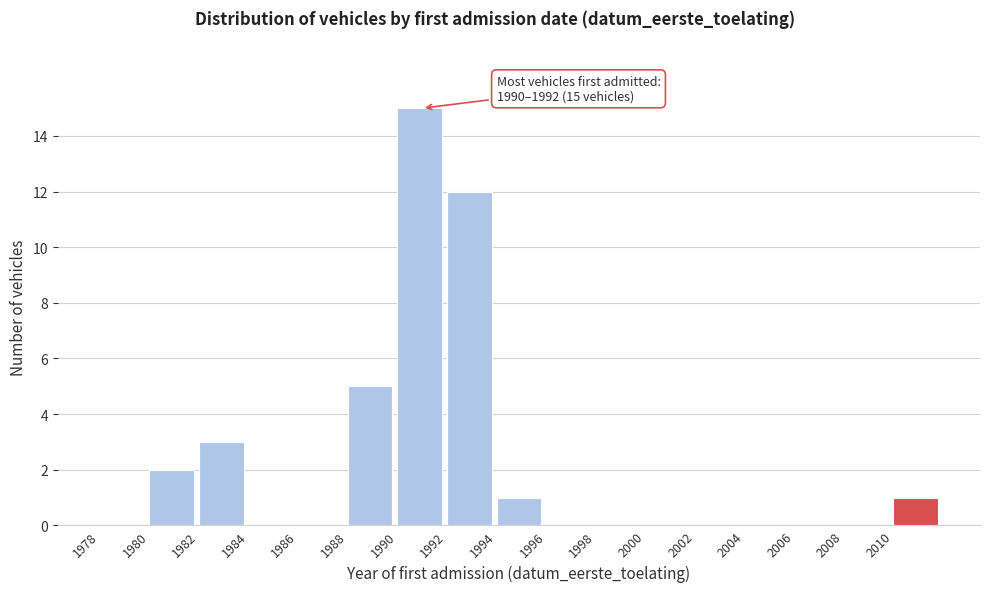

Over which range of the x-axis is the bar tallest?

1990 to 1992